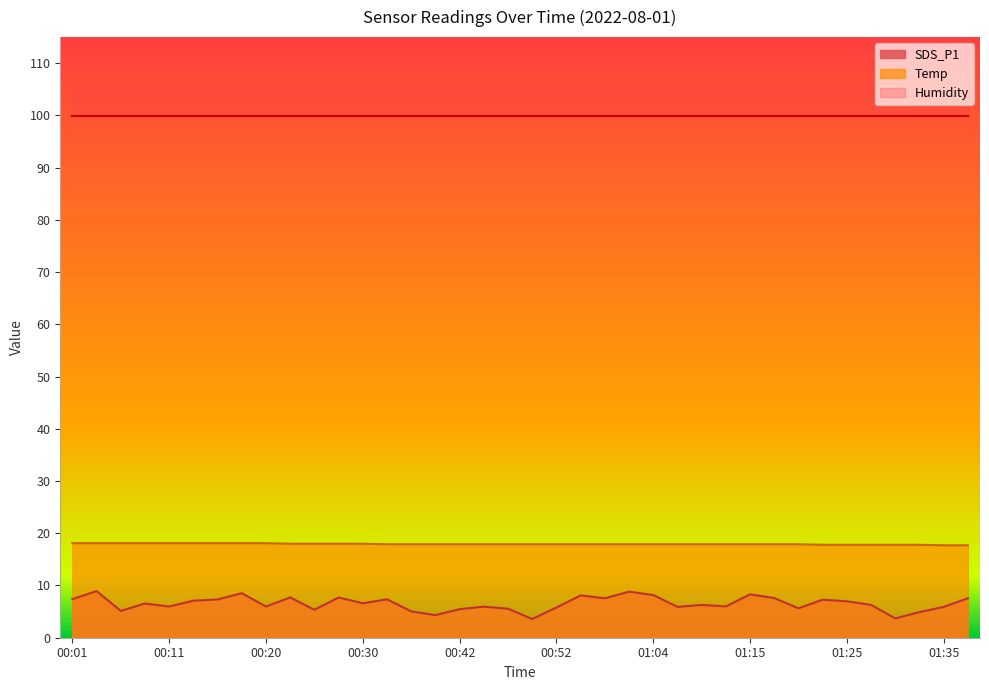

What position from the right is 00:59?

15